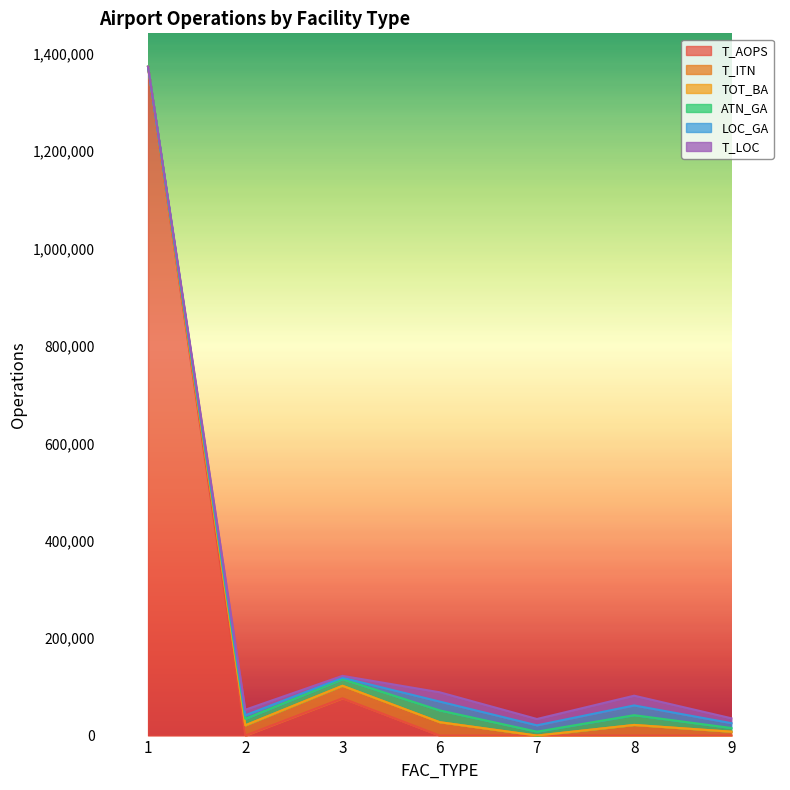

Is the value of T_LOC at 6 greater than the value of ATN_GA at 9?

Yes